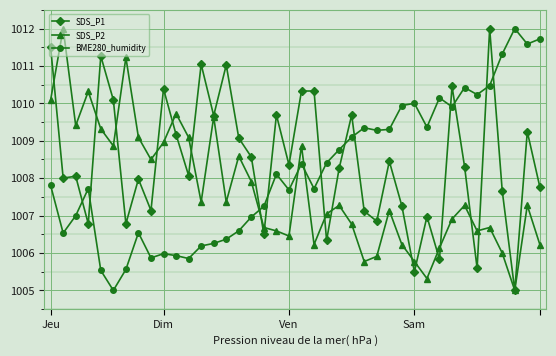

What is the minimum value shown in the chart?

1005.0